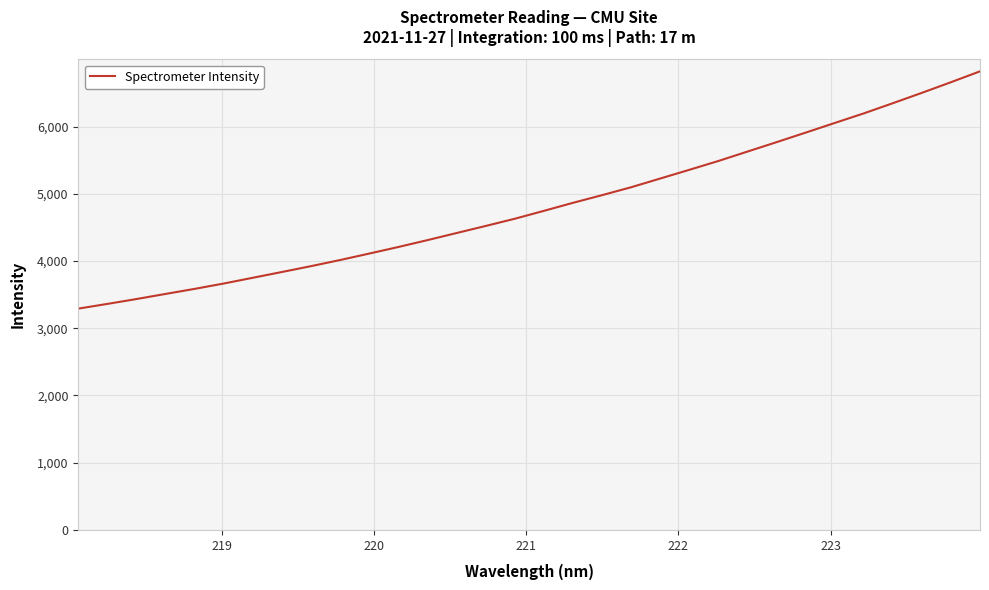

What is the difference between the maximum and minimum values?

3529.2